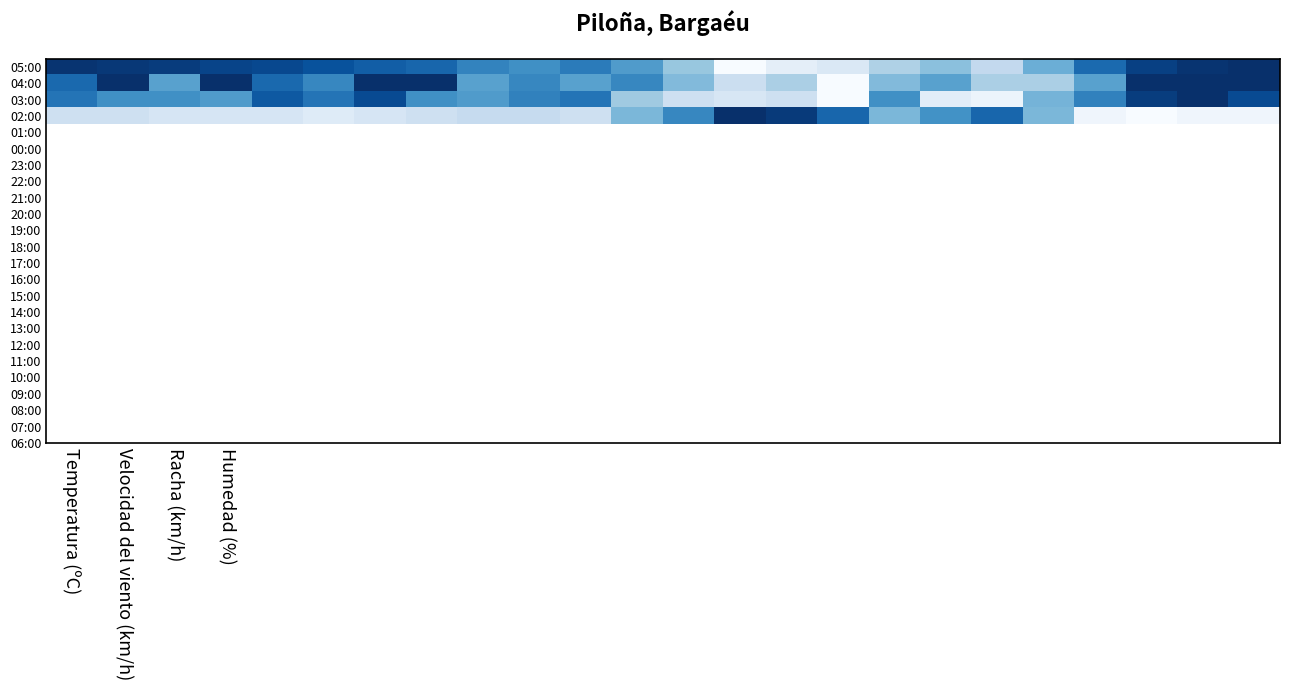

At how many categories does at least one series exceed 0?

24